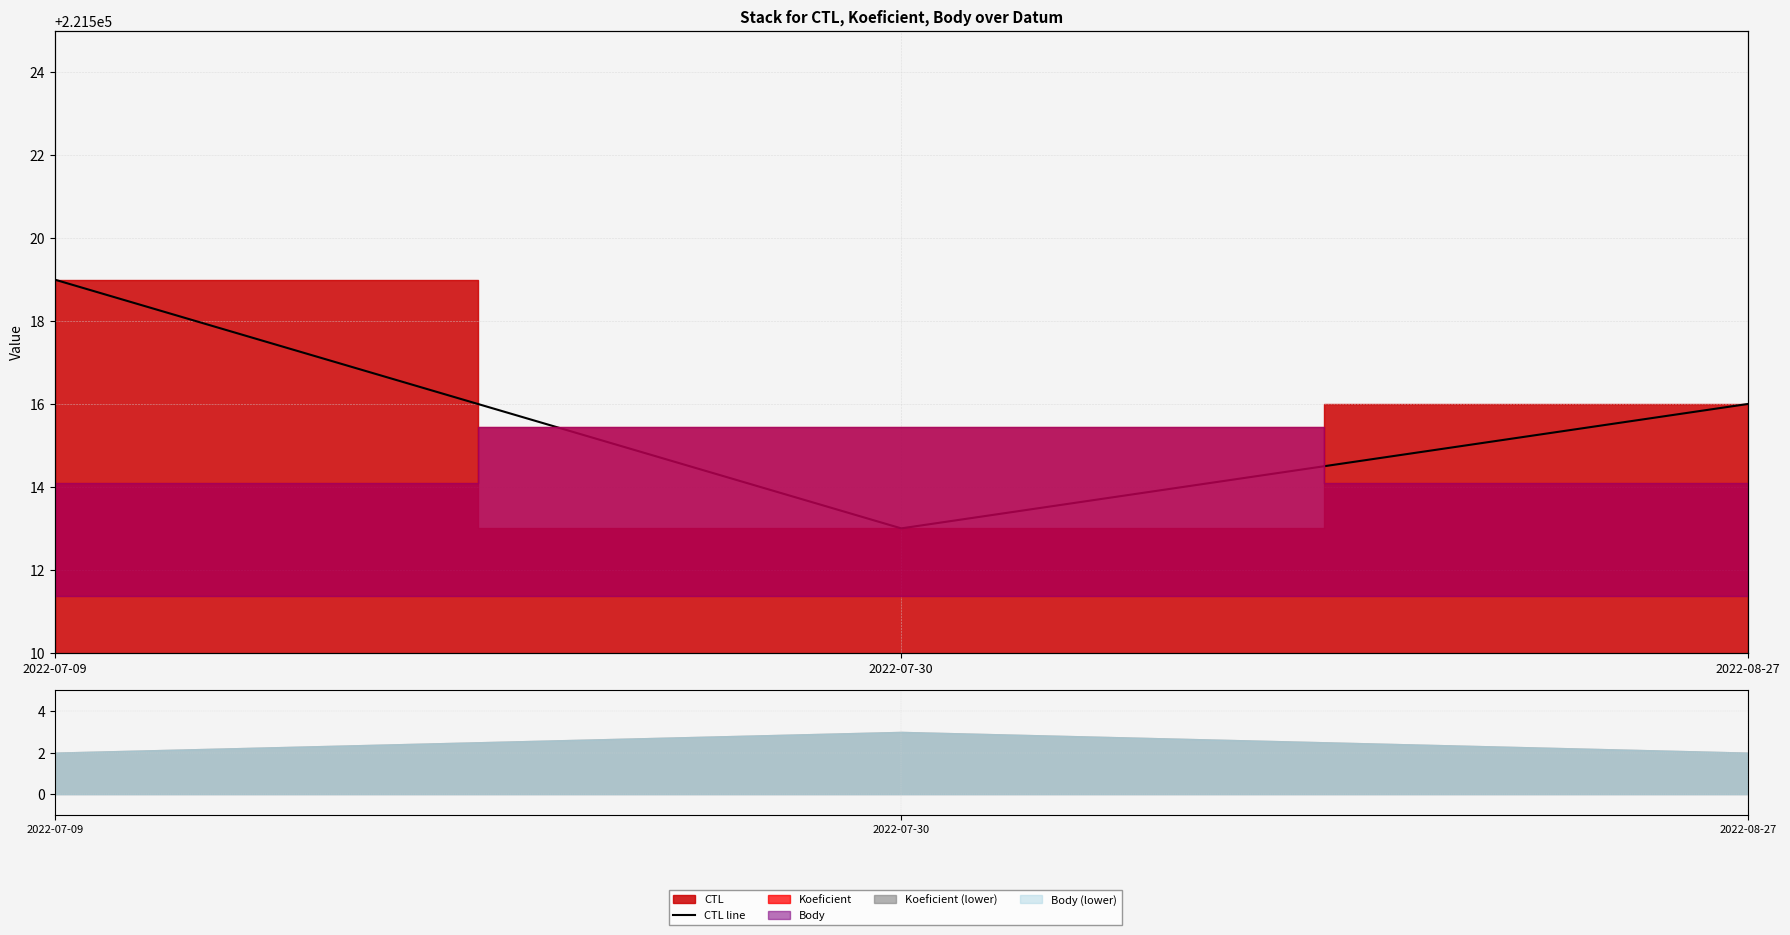

Reading right to left, transcribe all the data shown in this chart.

221516	221513	221519